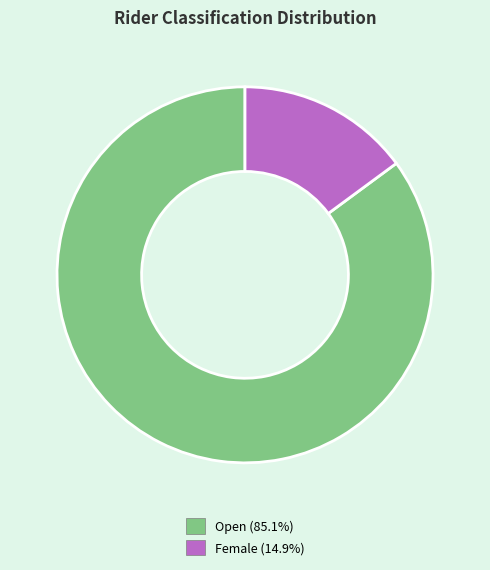

What is the smallest slice in the pie chart?

Female